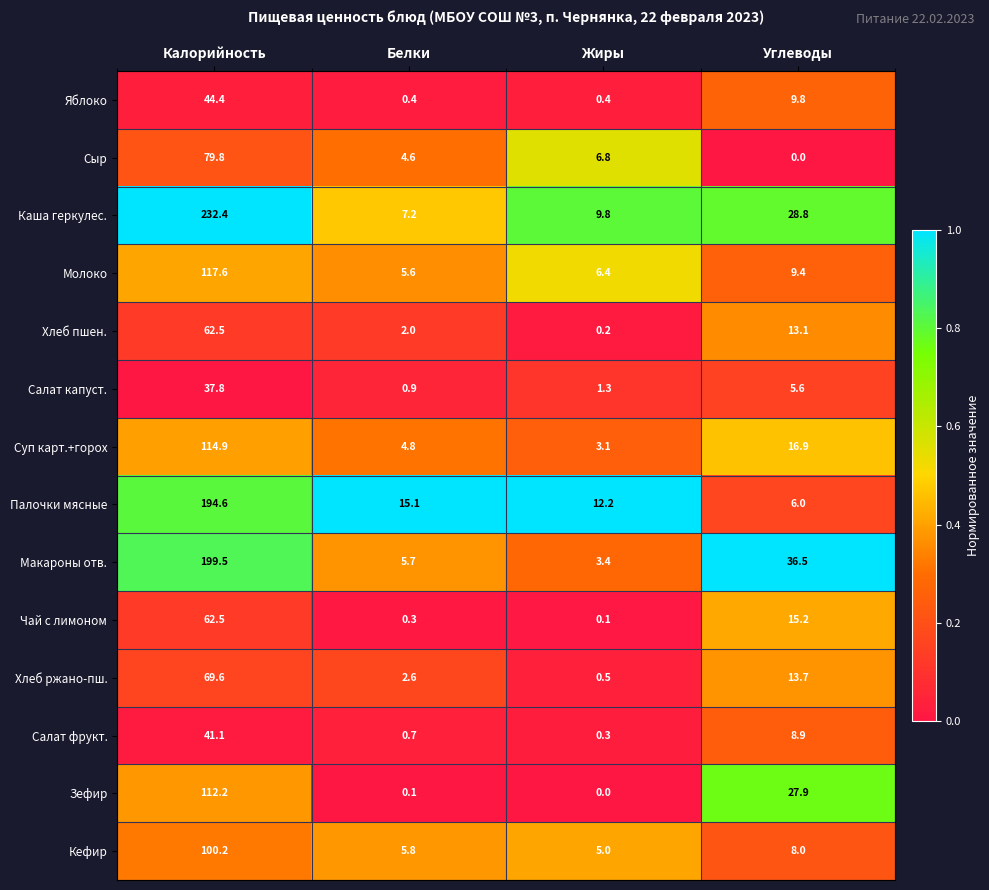

The Палочки мясные series shows 194.6 at Калорийность. True or false?

True